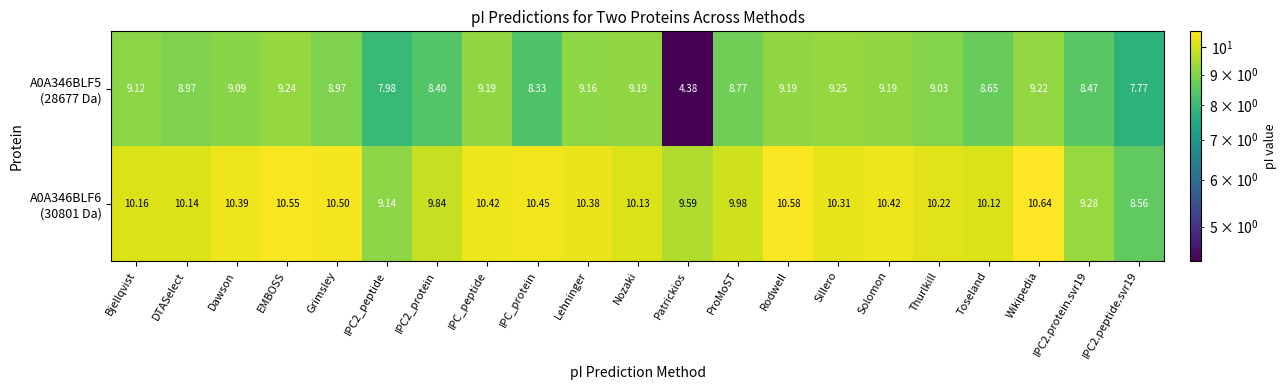

At which category does the chart reach its peak across all series?

Wikipedia